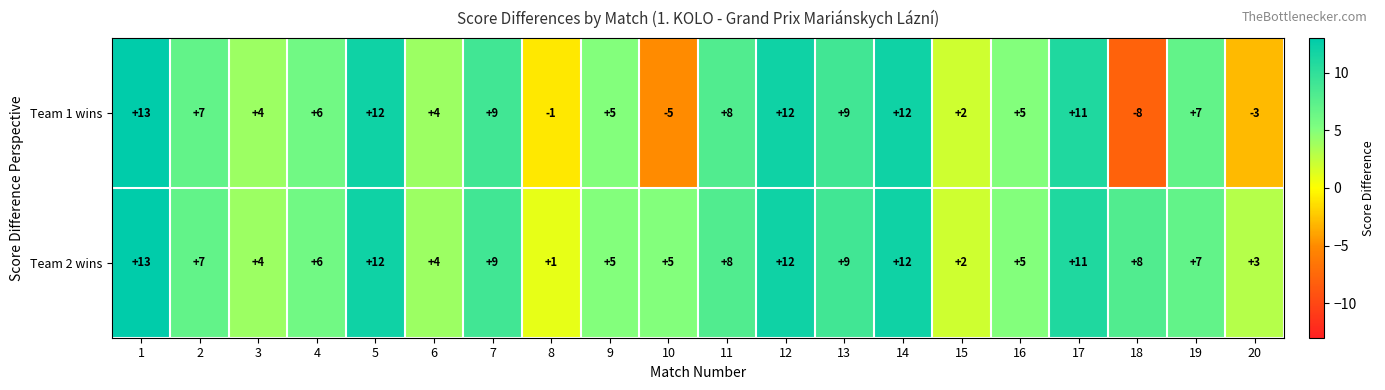

What is the maximum value shown in the chart?

13